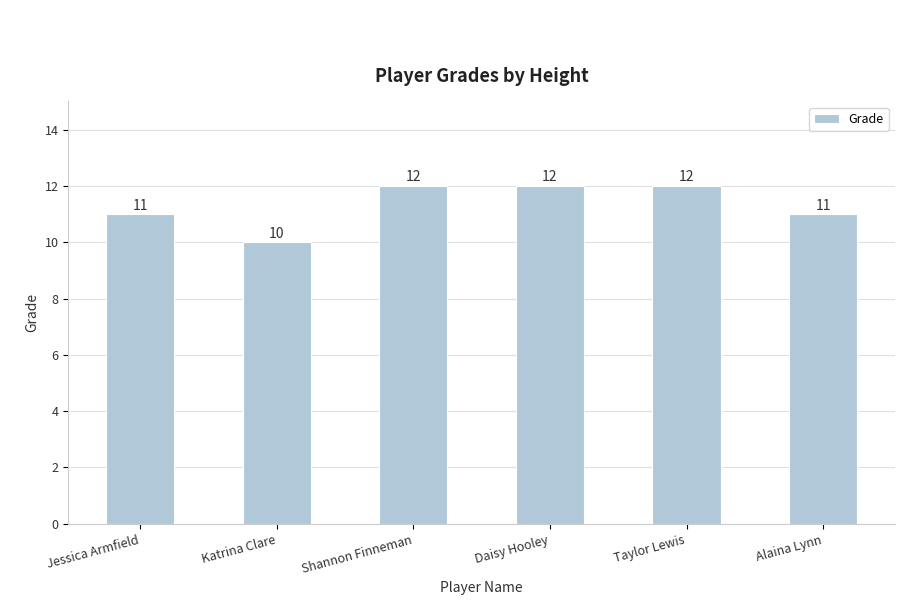

What is the approximate value at Jessica Armfield?

11